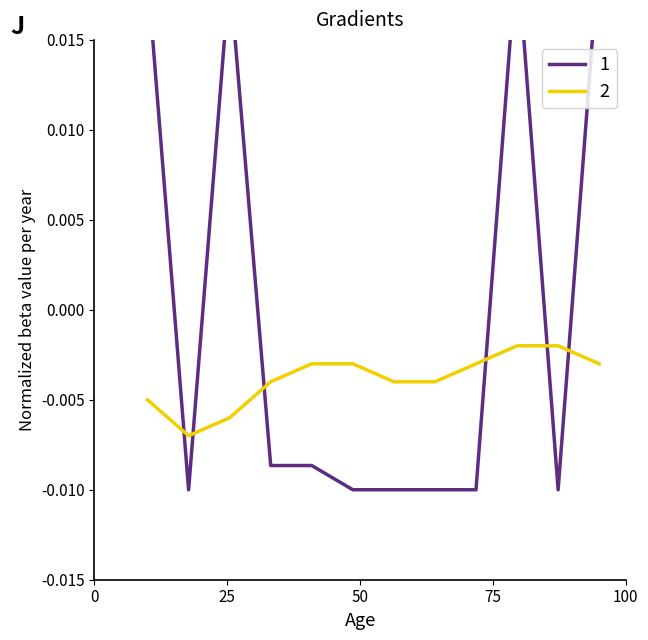

How many data points are above 0?

4